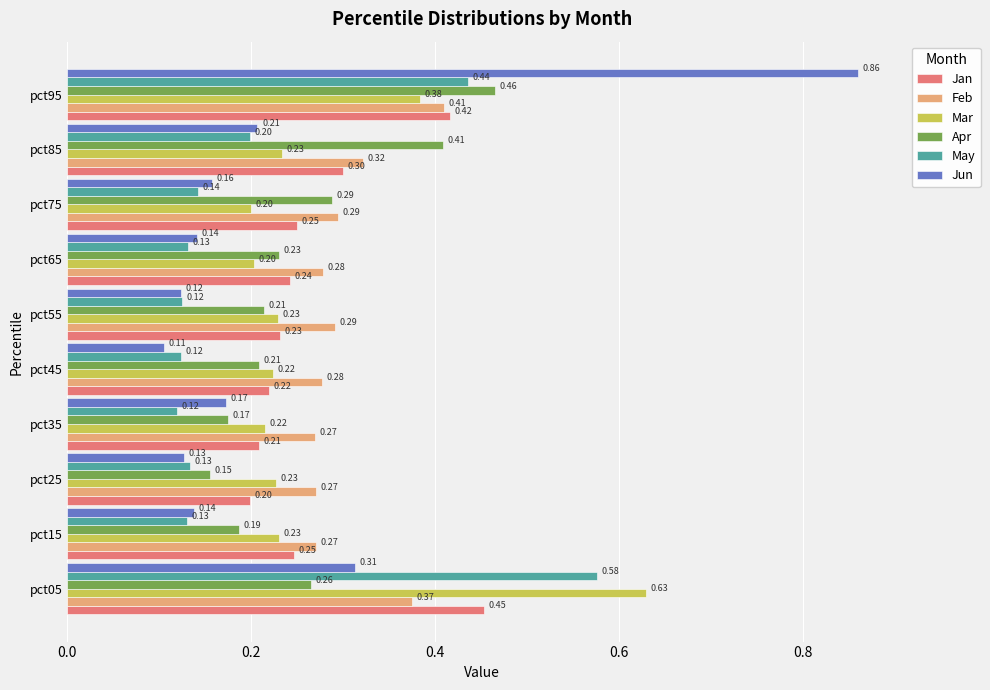

List the series in order of their peak value, highest first.

Jun, Mar, May, Apr, Jan, Feb